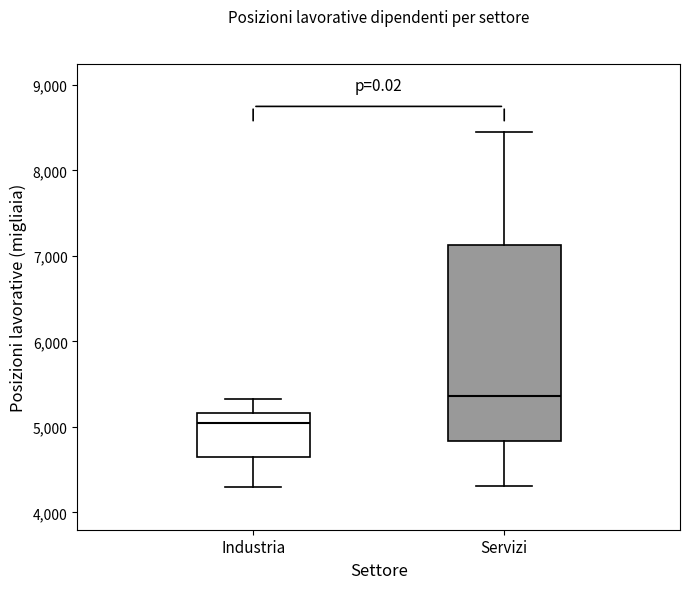

Which box is the tallest, from its lower edge to its upper edge?

Servizi